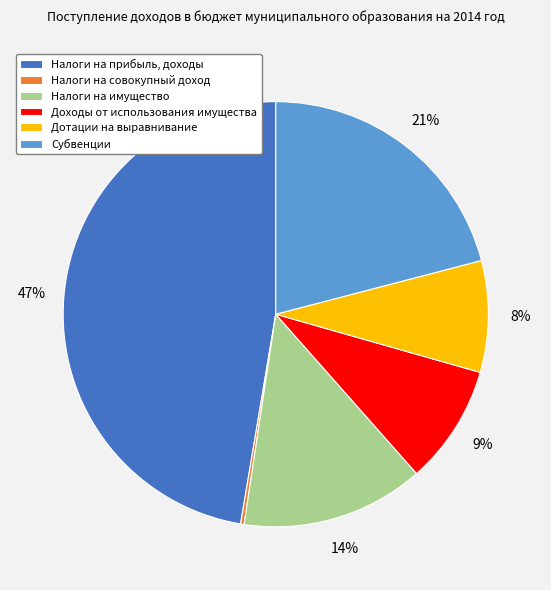

The Субвенции slice represents 7% of the pie. True or false?

False